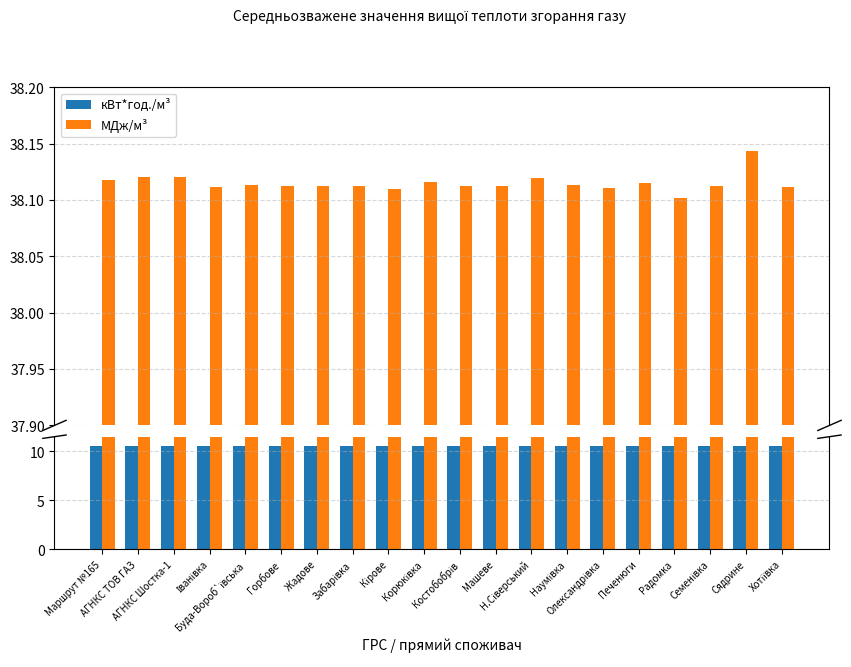

How many bars are there in total?

40